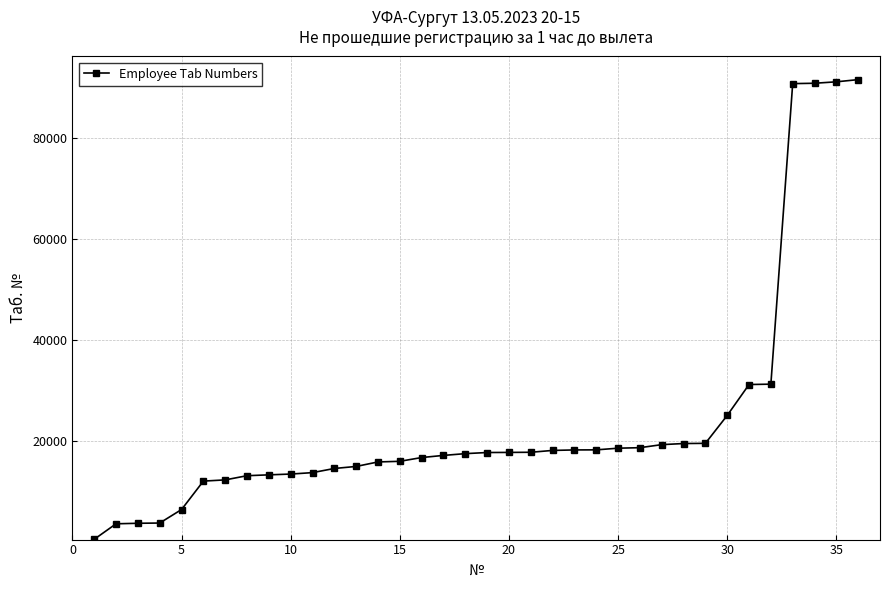

Does the chart have visible grid lines?

Yes